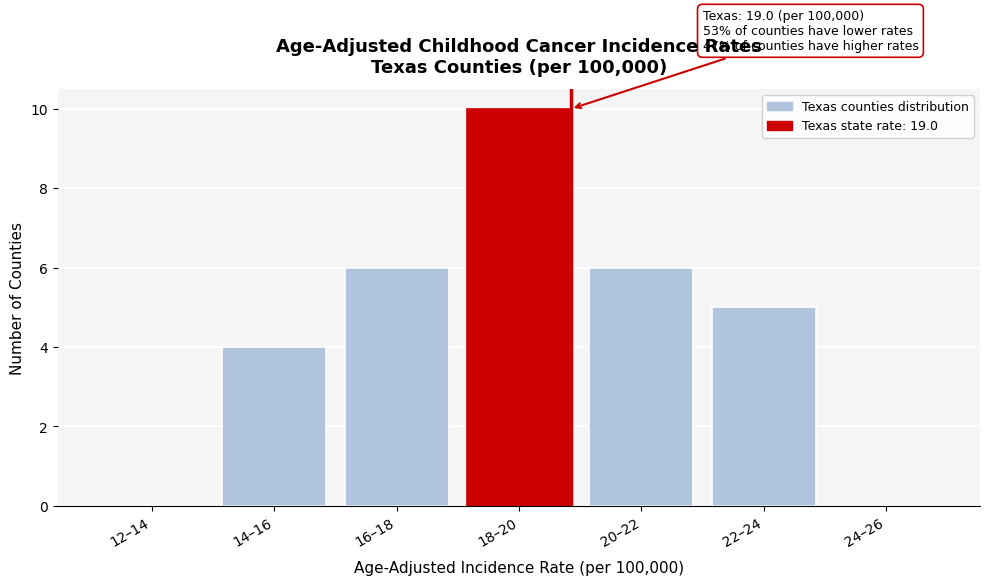

Reading left to right, transcribe all the data shown in this chart.

12–14=0	14–16=4	16–18=6	18–20=10	20–22=6	22–24=5	24–26=0